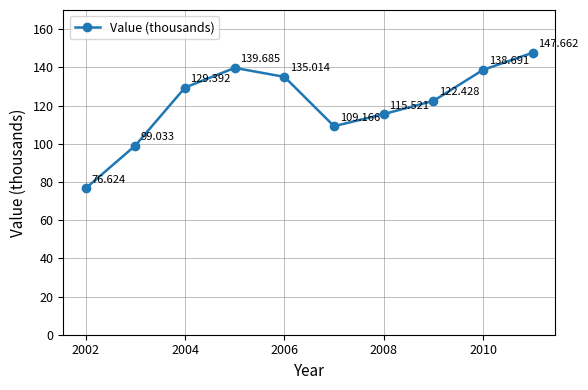

True or false: the data has more than 0 interior local peaks.

True